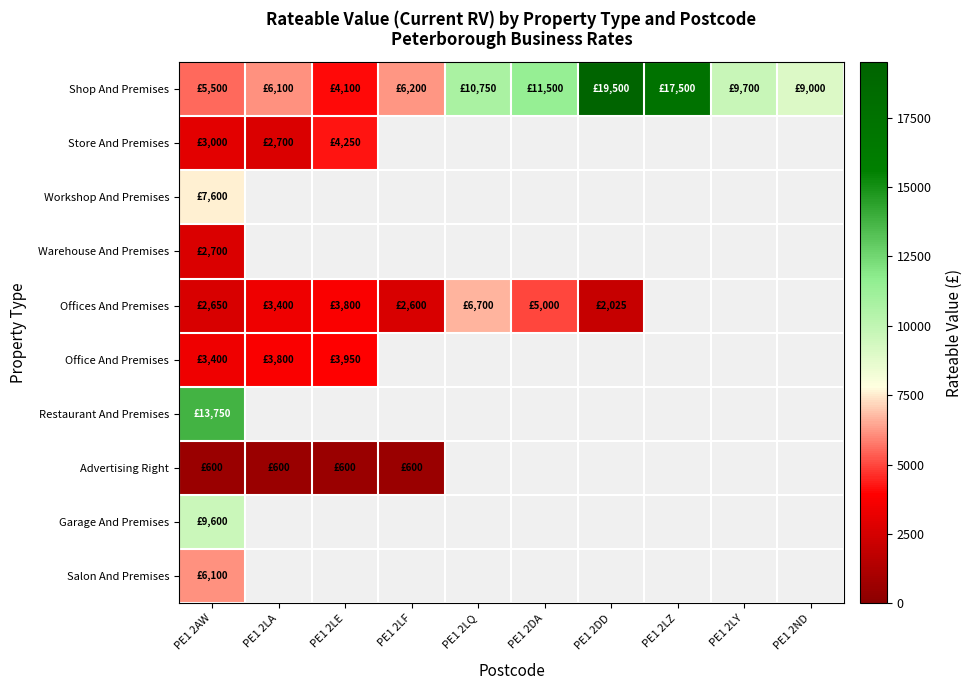

Is it true that Advertising Right equals 600.0 at PE1 2LF?

True